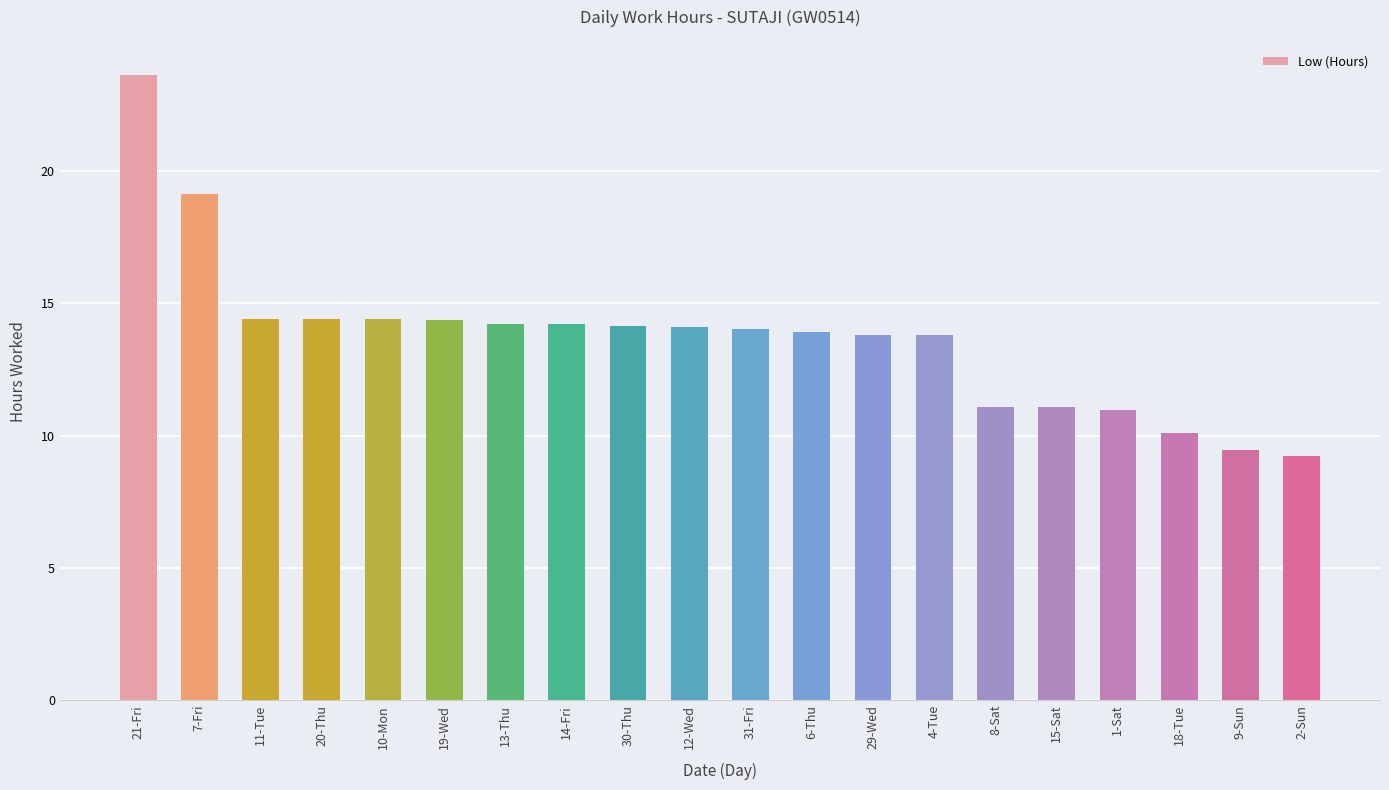

Are the bars grouped side by side (vs. stacked)?

No